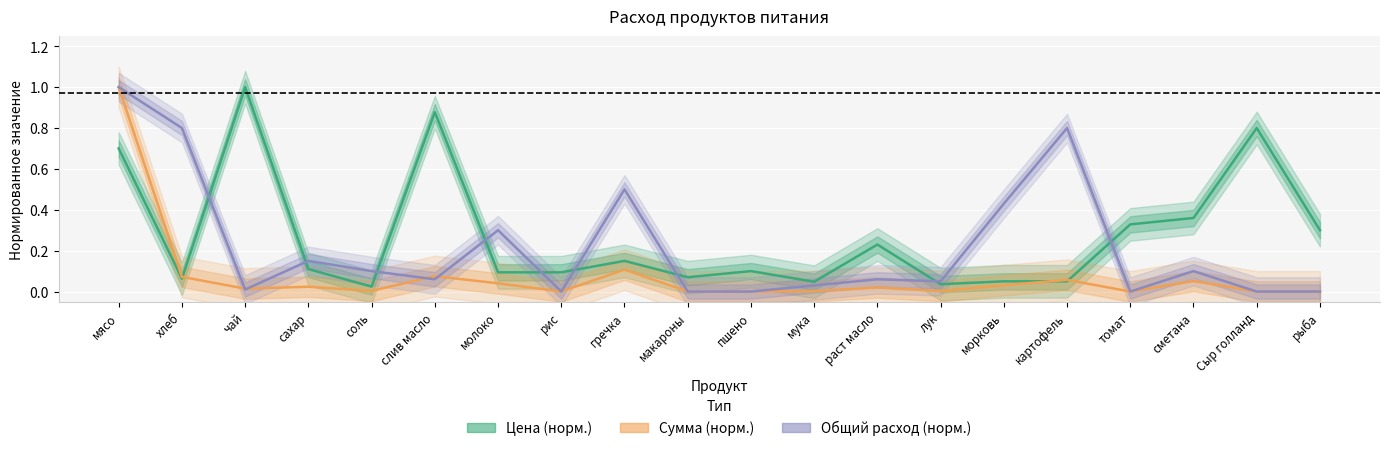

What is the difference between the maximum and minimum values in the Общий расход (норм.) series?

1.0